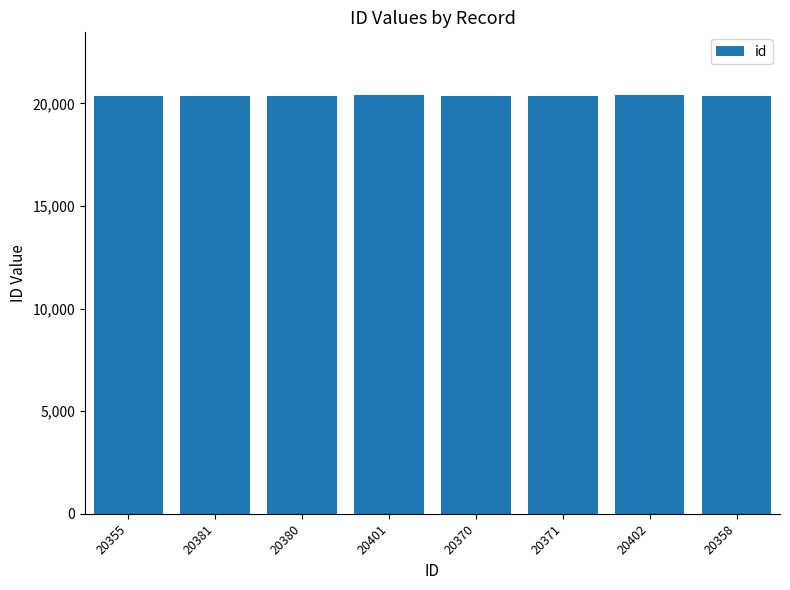

Approximately how many times larger is the value at 20355 compared to 20358?

1.0